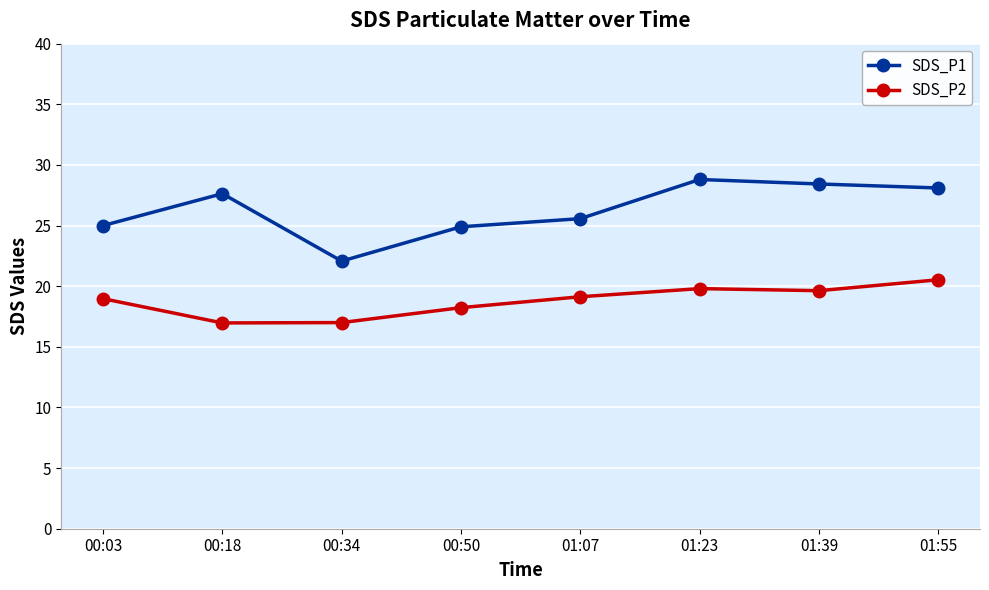

True or false: SDS_P1 has a value of 9.8 at 01:39.

False